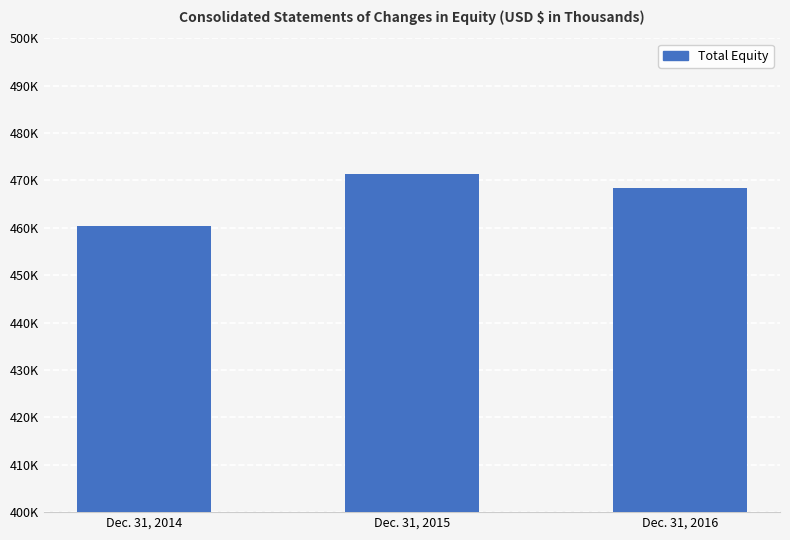

What is the value of the 3rd bar from the left?

468417